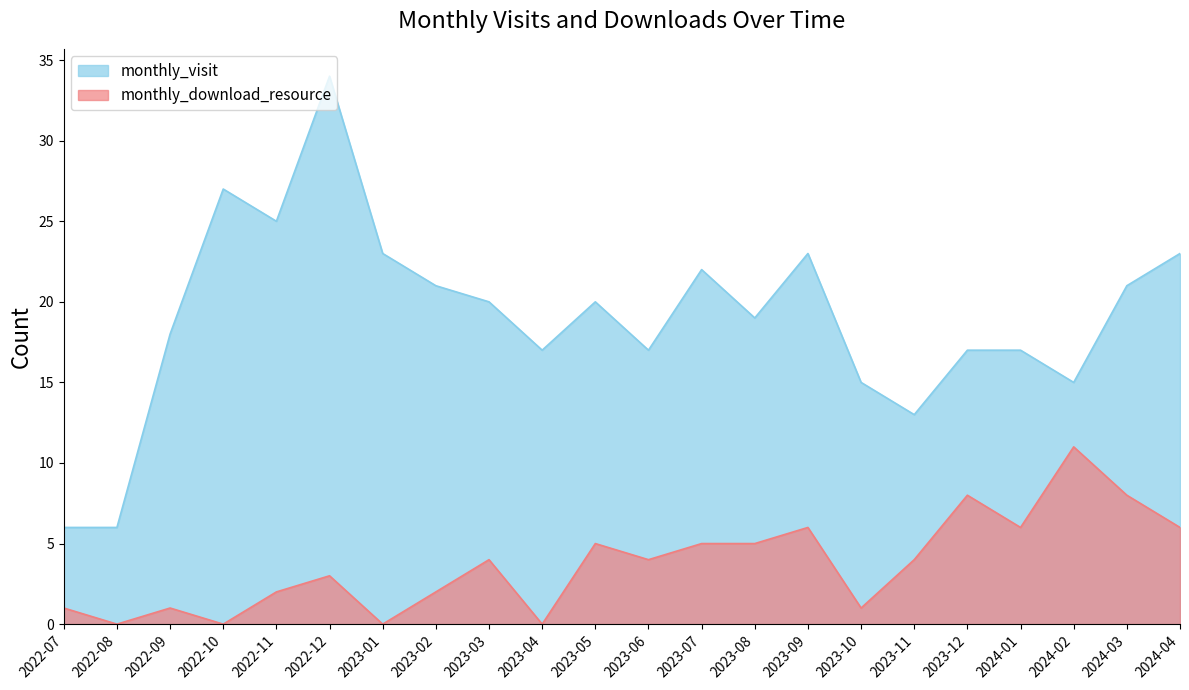

What is the difference between the maximum and minimum values in the monthly_visit series?

28